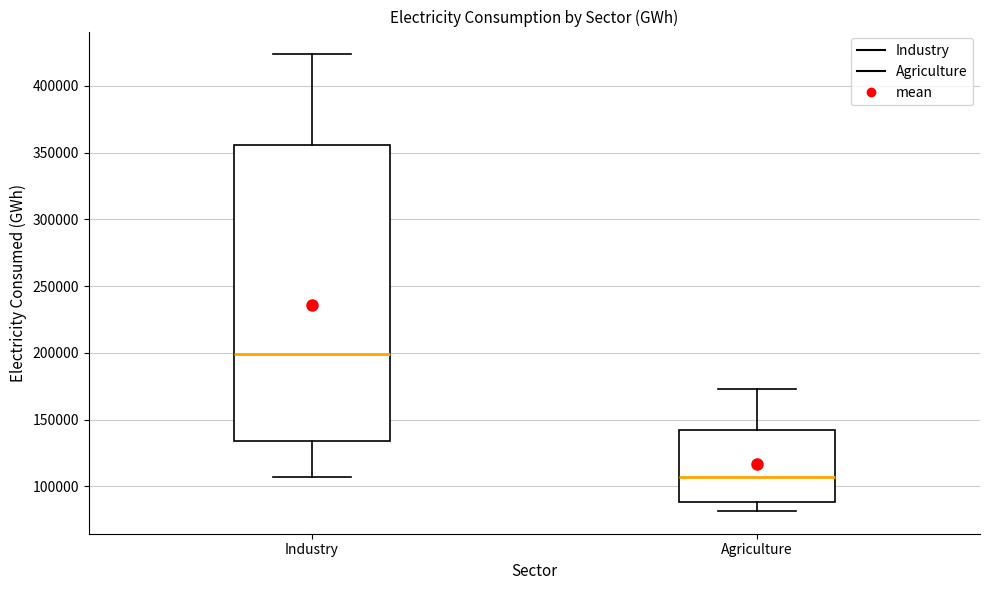

Where does the lower whisker of the box for Agriculture end on the y-axis? The values are not printed on the chart, so give them approximately, as read against the axis.

80000